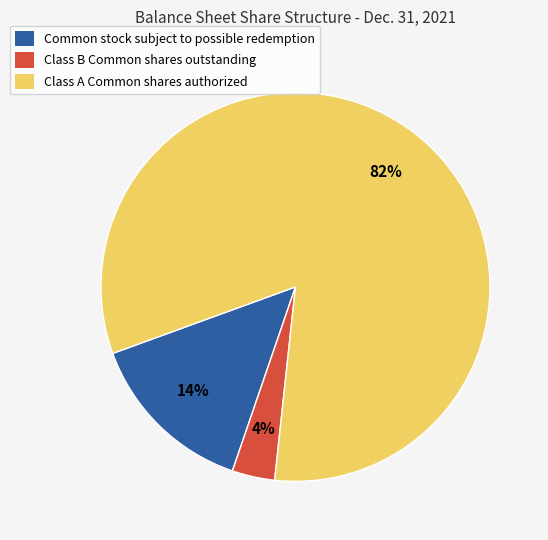

To the nearest percent, what percentage of the pie is Common stock subject to possible redemption?

14%